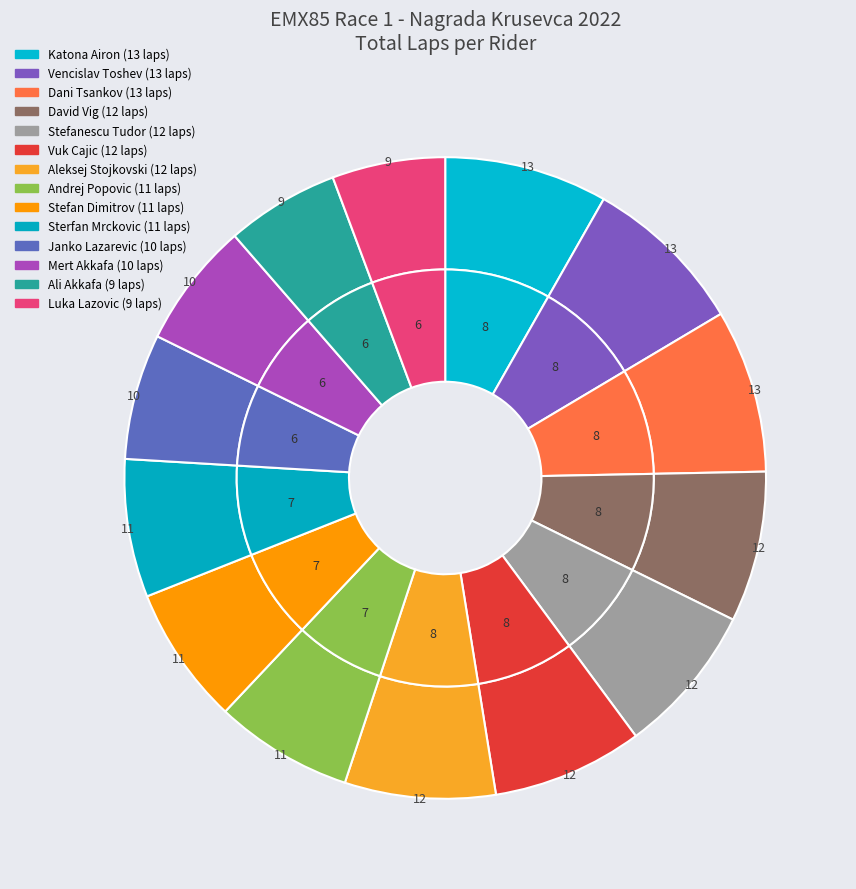

How many segments does this pie chart have?

14